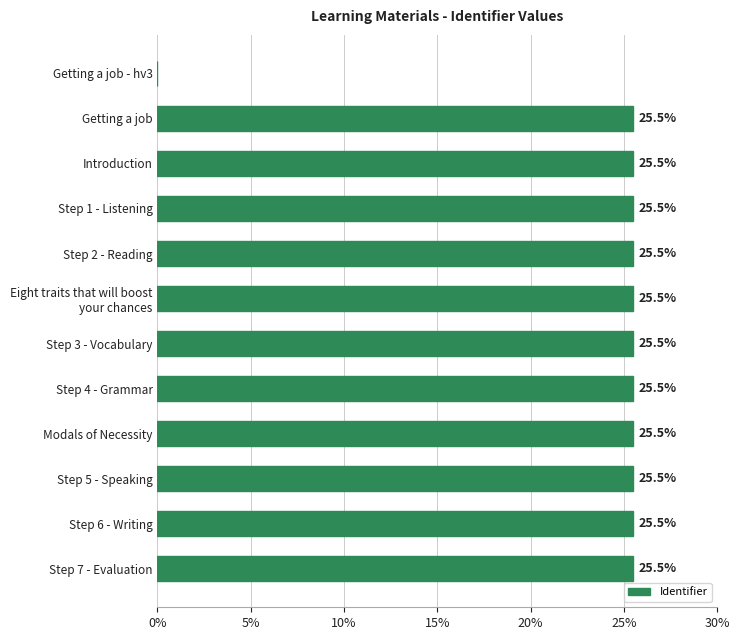

At which label is the value closest to 12?

Getting a job - hv3